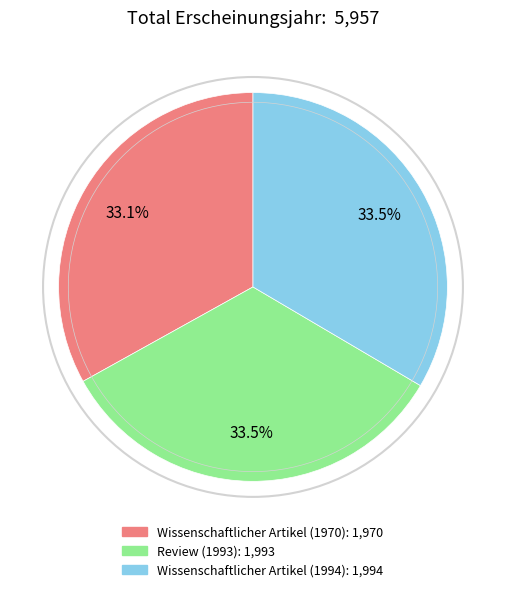

Does Wissenschaftlicher Artikel (1970) represent more than half of the total?

No